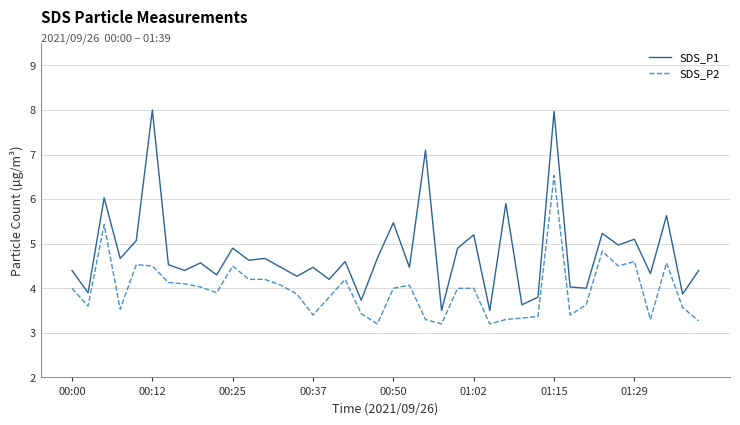

What is the difference between the maximum and minimum values in the SDS_P2 series?

3.3